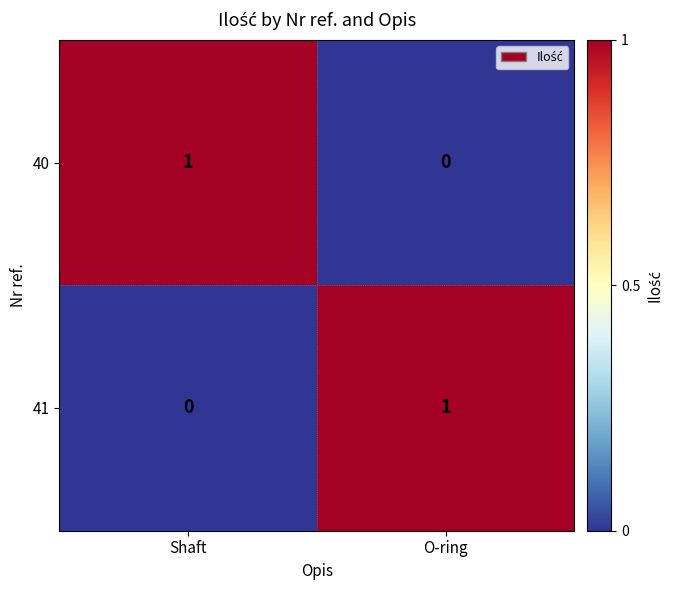

The 40 series shows 2 at Shaft. True or false?

False